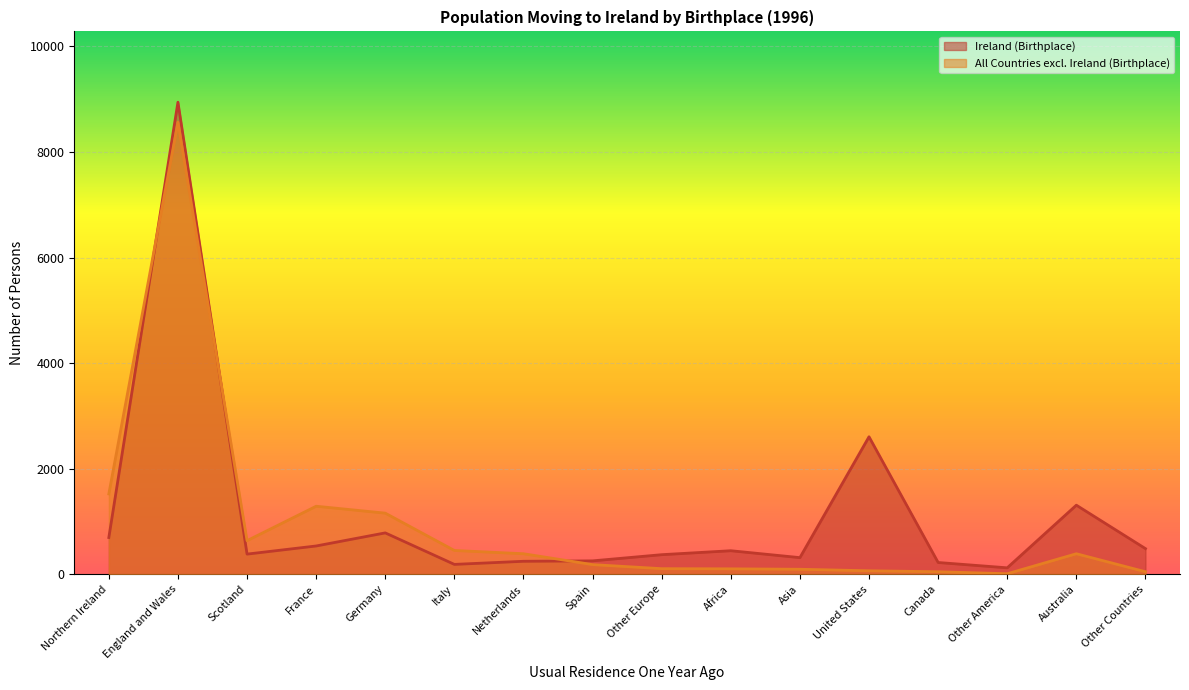

What are all the series names shown in the legend?

Ireland (Birthplace), All Countries excl. Ireland (Birthplace)